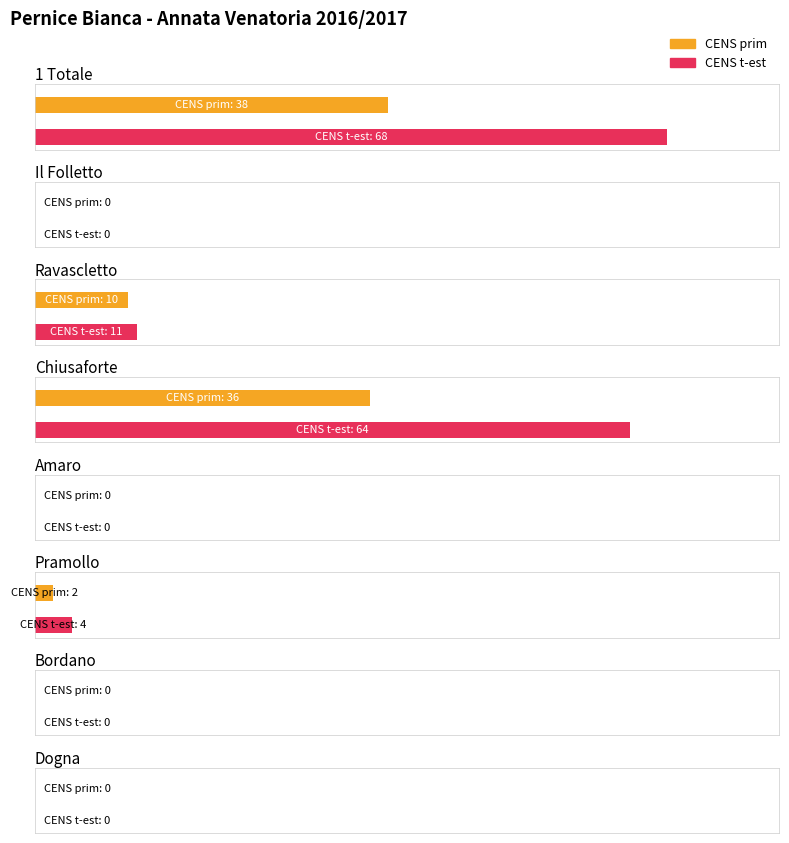

Reading left to right, transcribe all the data shown in this chart.

CENS prim: 1 Totale=38	Il Folletto=0	Ravascletto=10	Chiusaforte=36	Amaro=0	Pramollo=2	Bordano=0	Dogna=0
CENS t-est: 1 Totale=68	Il Folletto=0	Ravascletto=11	Chiusaforte=64	Amaro=0	Pramollo=4	Bordano=0	Dogna=0